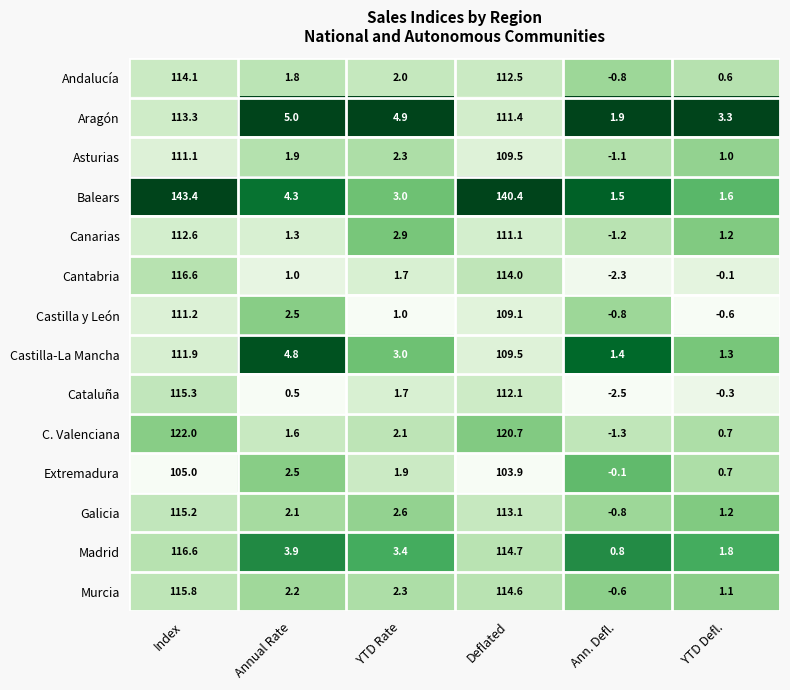

The Andalucía series shows 2.0 at YTD Rate. True or false?

True